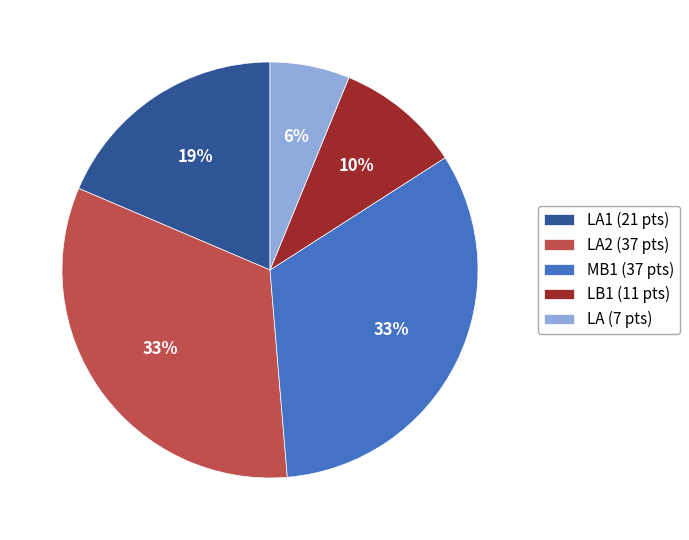

What is the smallest slice in the pie chart?

LA (7 pts)